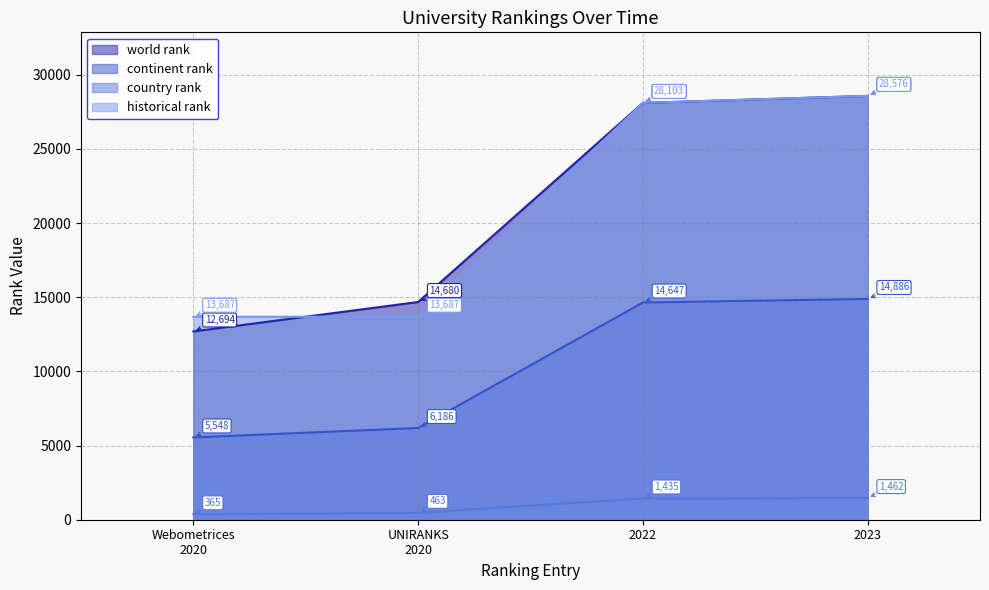

Reading right to left, list all the values displayed in this chart.

world rank: 28576	28103	14680	12694
continent rank: 14886	14647	6186	5548
country rank: 1462	1435	463	365
historical rank: 28576	28103	13687	13687